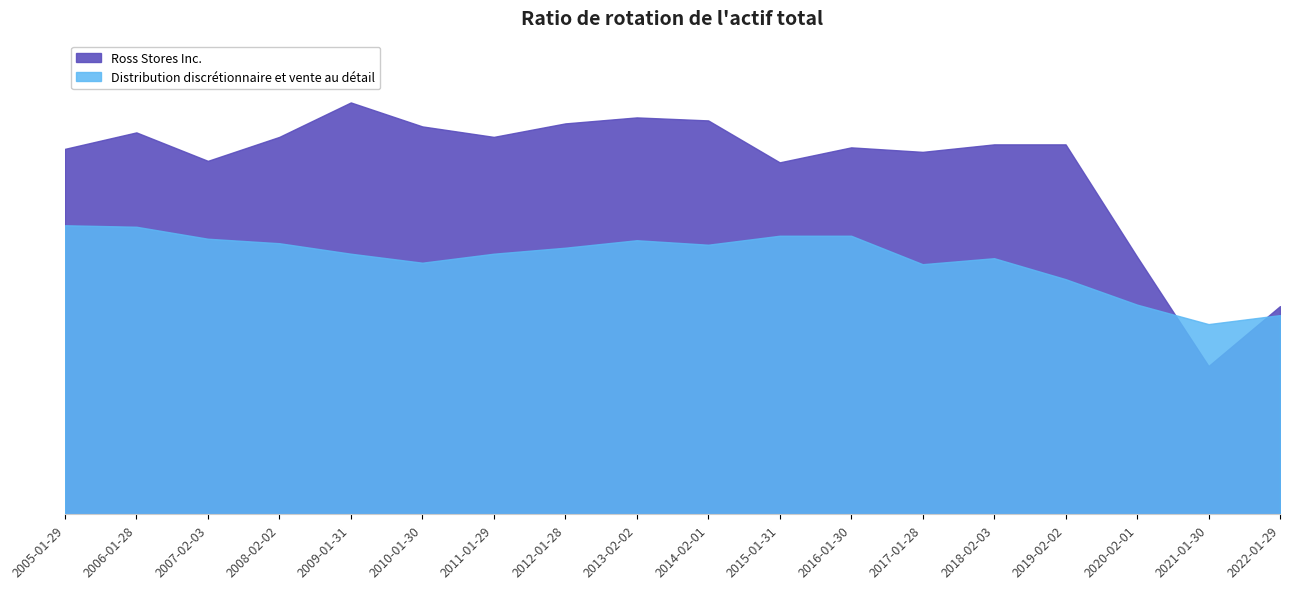

Where is Distribution discrétionnaire et vente au détail nearest to the value 1?

2021-01-30